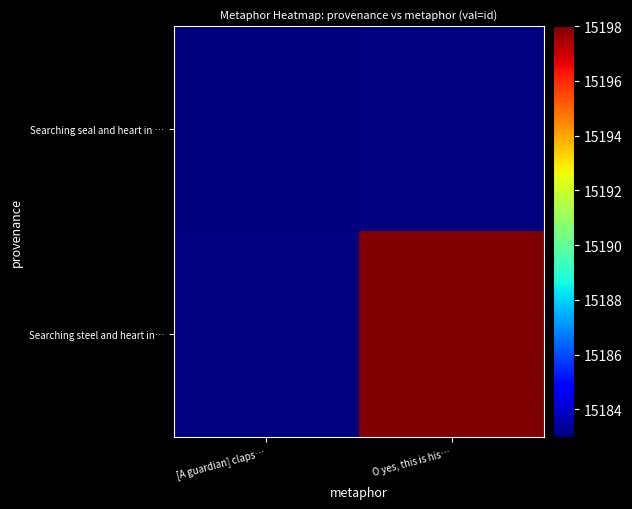

How many distinct data groups are displayed?

2